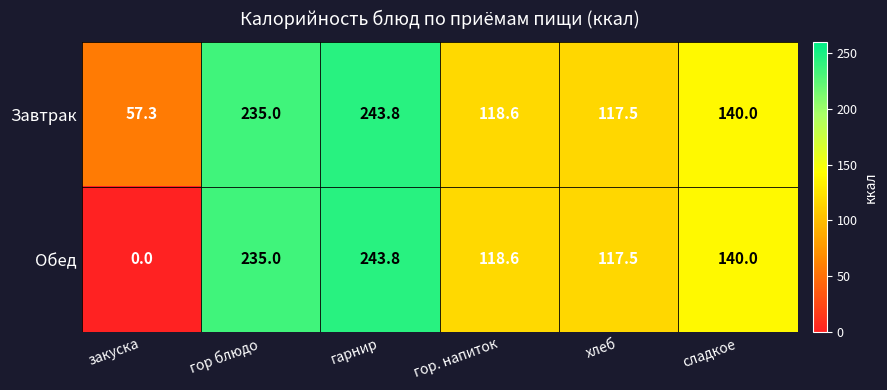

Where does the Обед series first go above 140?

гор блюдо